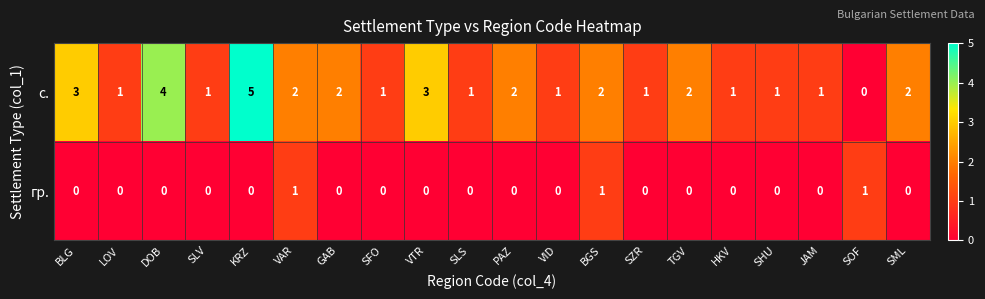

At how many categories does at least one series exceed 0?

20